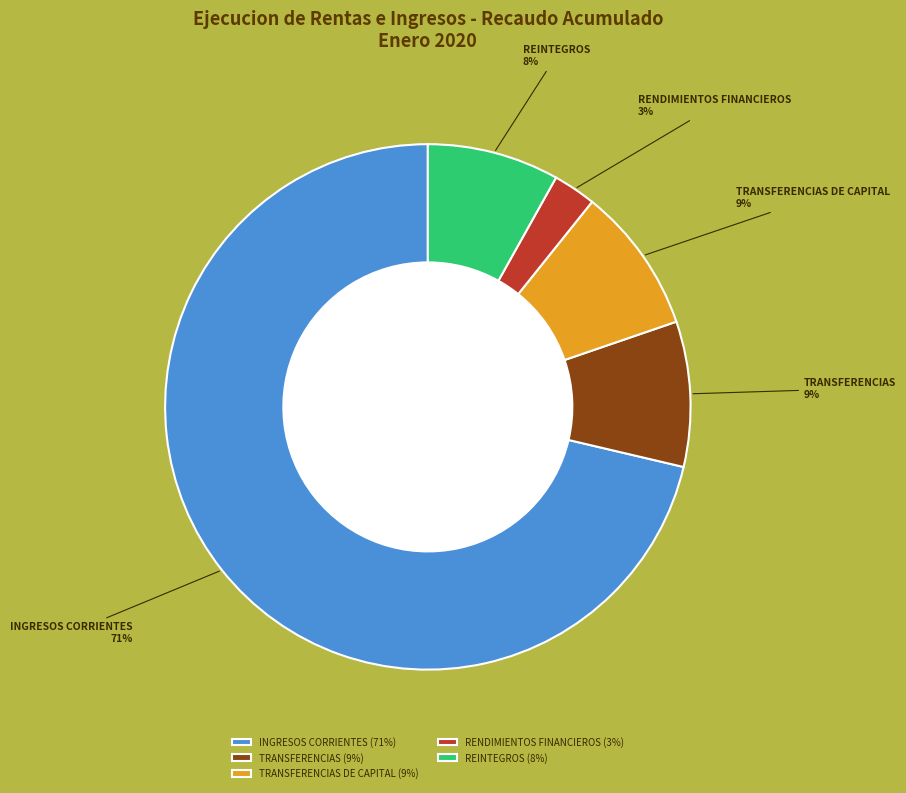

Which slice is the largest?

INGRESOS CORRIENTES